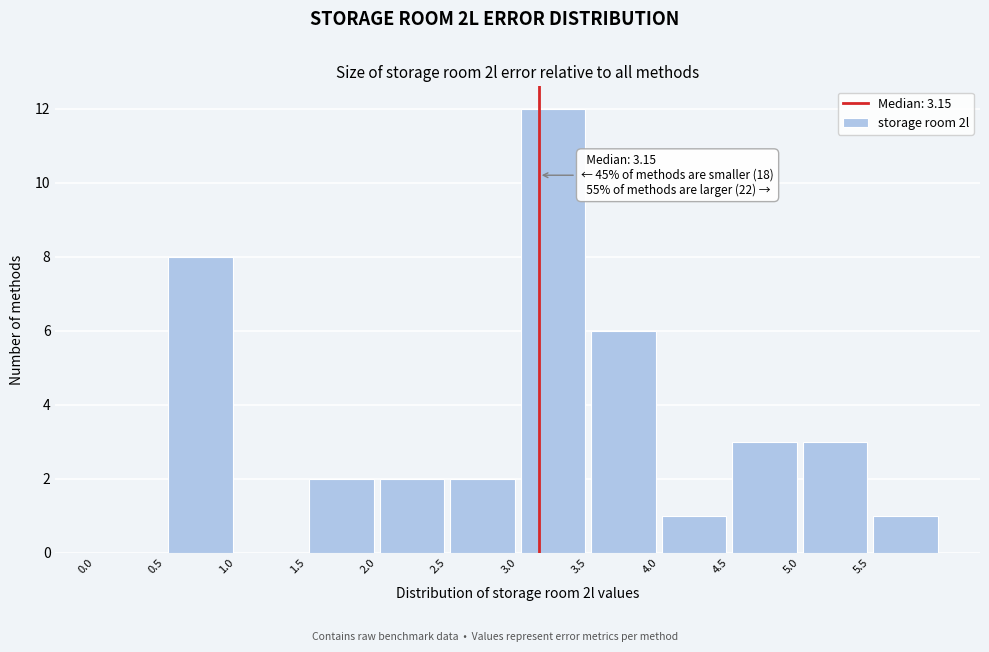

Over which range of the x-axis is the bar tallest?

3.0 to 3.5